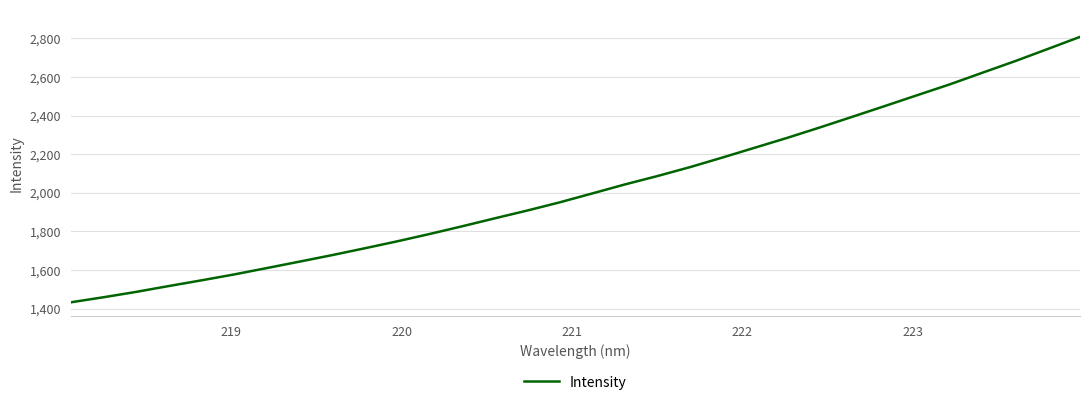

What is the minimum value shown in the chart?

1433.2